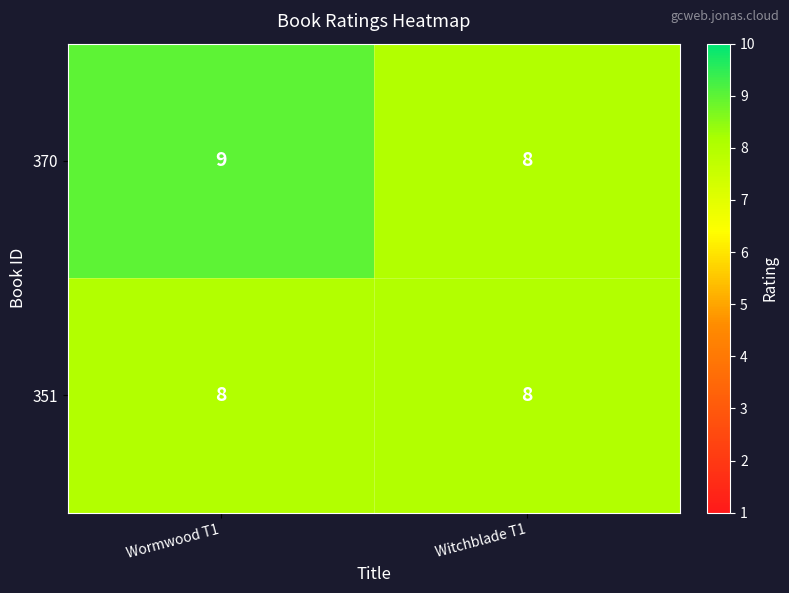

Which label corresponds to the largest value in the chart?

Wormwood T1